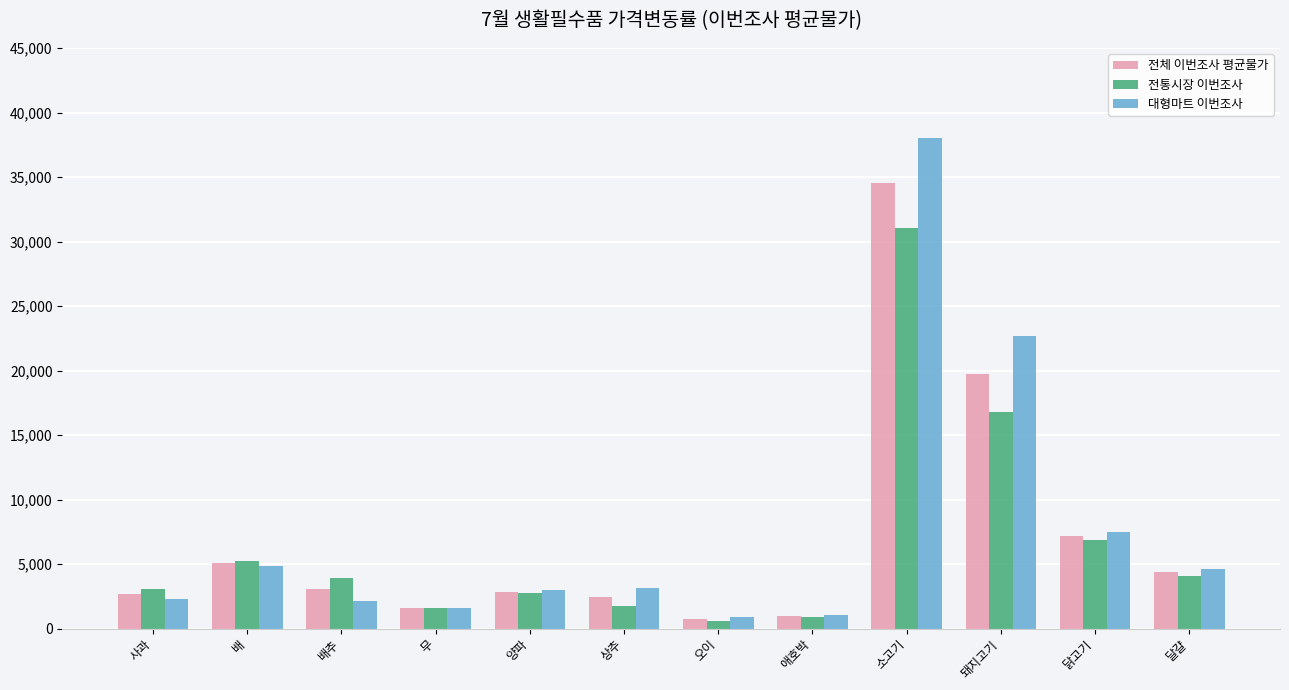

True or false: 대형마트 이번조사 has a value of 1035.0 at 애호박.

True